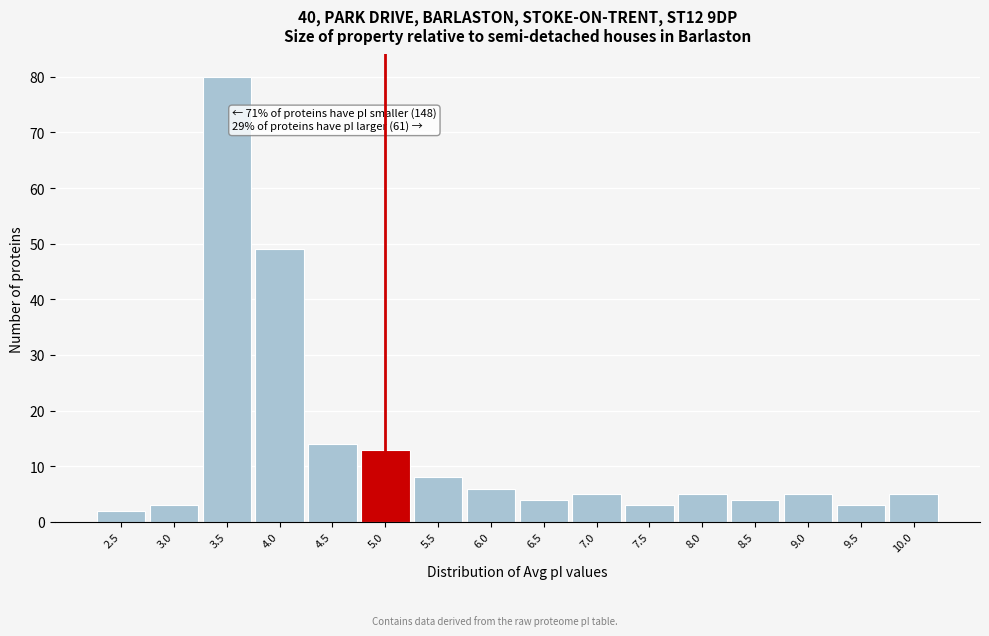

Reading left to right, extract all data points from this chart.

2.5=2	3.0=3	3.5=80	4.0=49	4.5=14	5.0=13	5.5=8	6.0=6	6.5=4	7.0=5	7.5=3	8.0=5	8.5=4	9.0=5	9.5=3	10.0=5